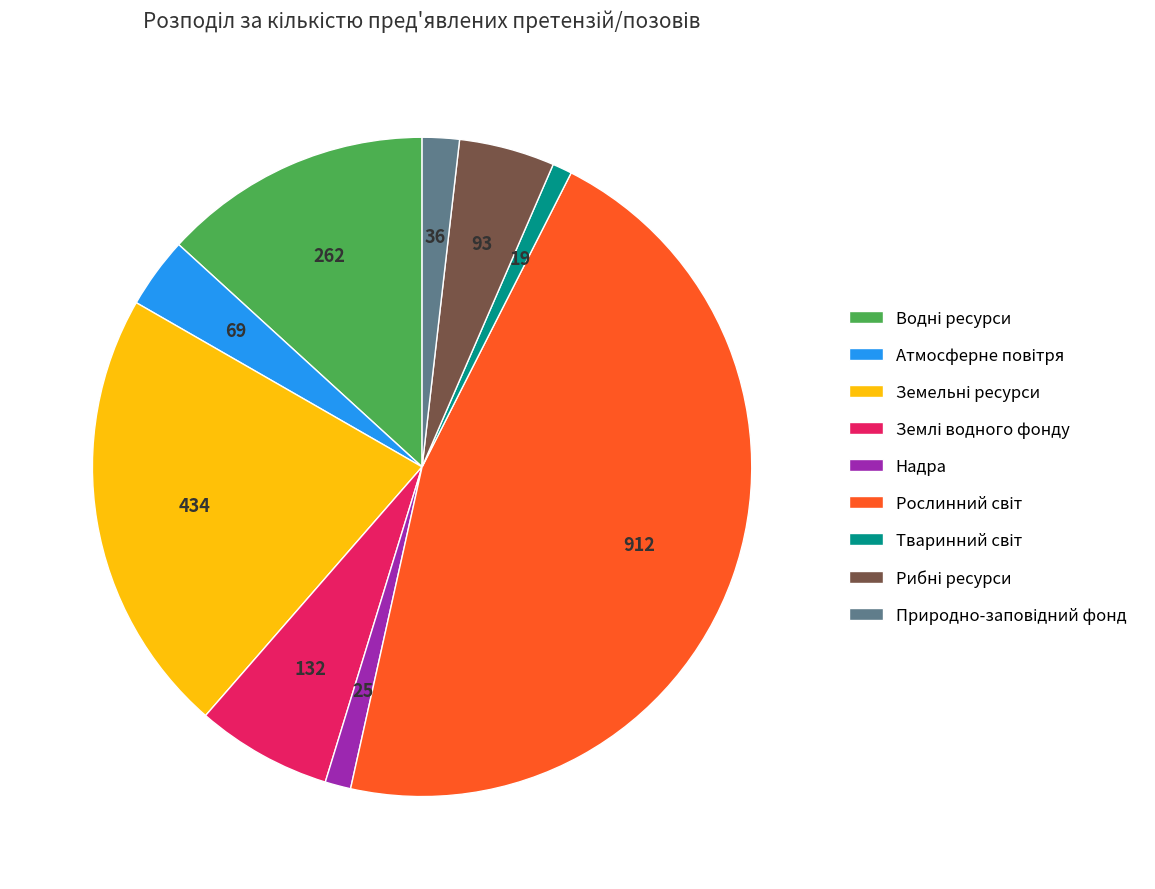

Is it true that Надра is 1% of the pie?

True